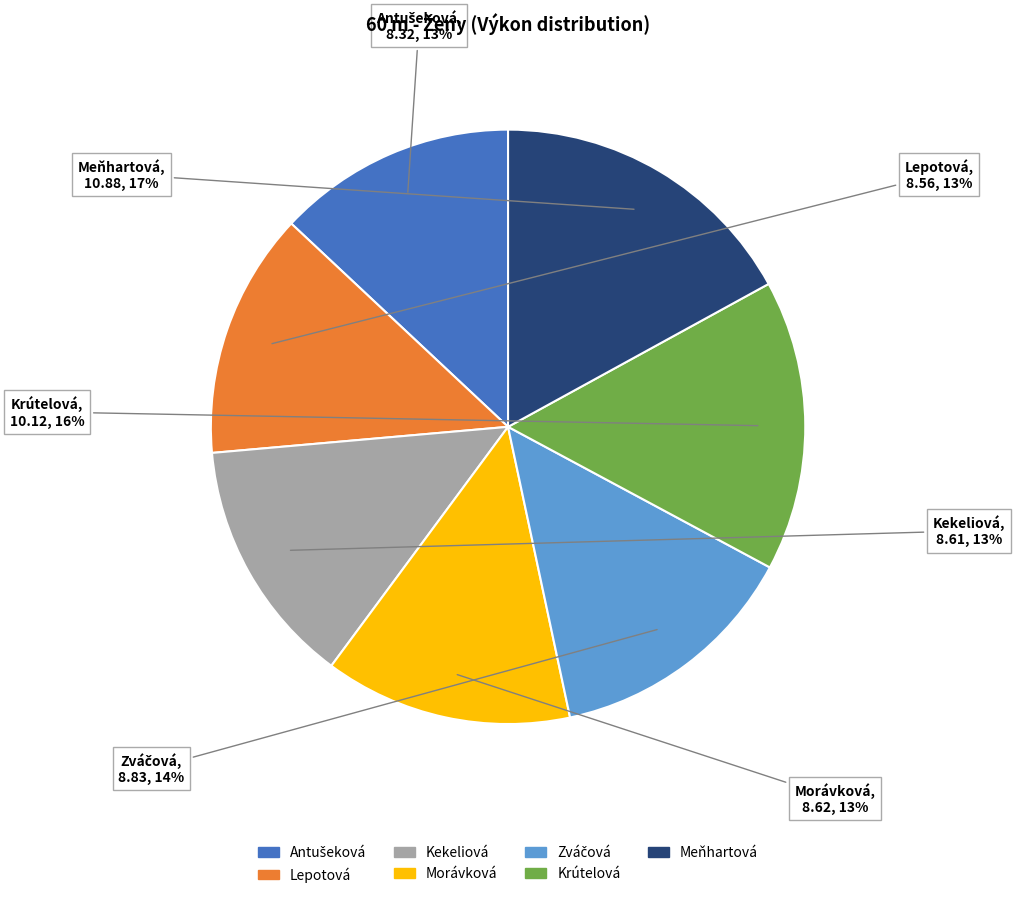

Is there a majority slice in this chart?

No